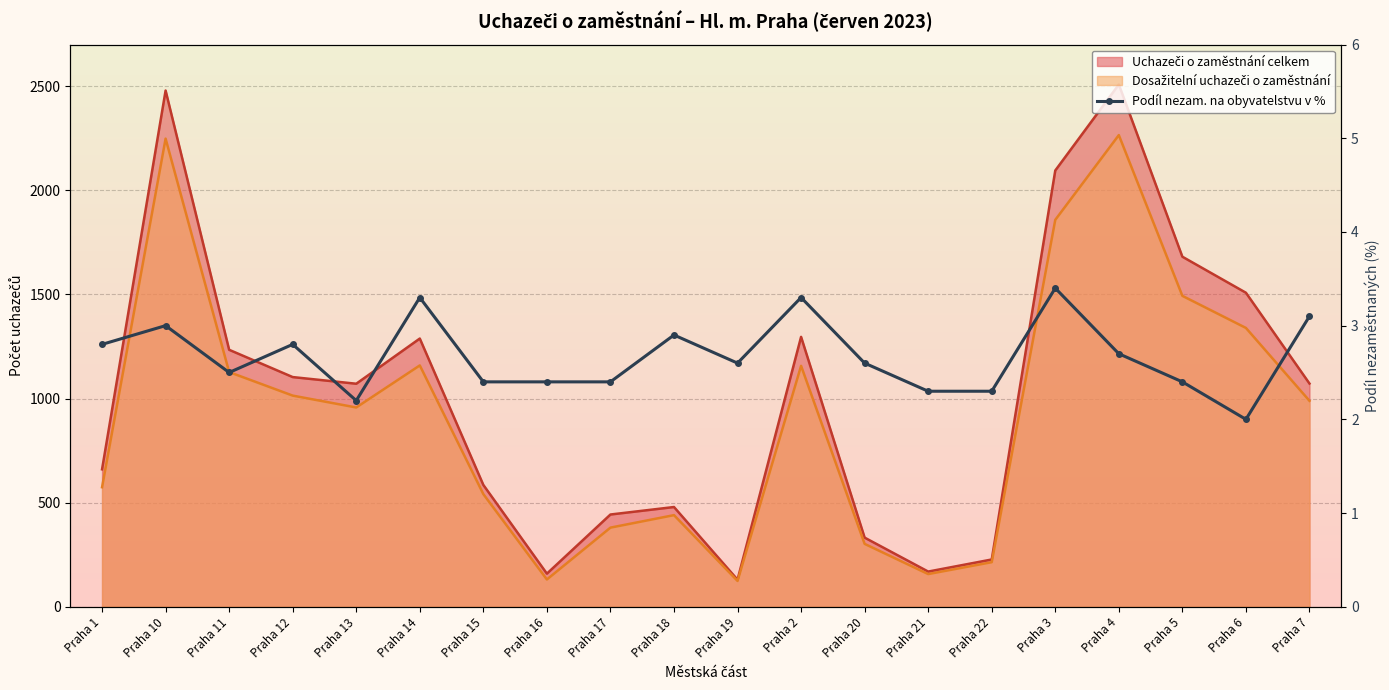

What is the average value?

2.7